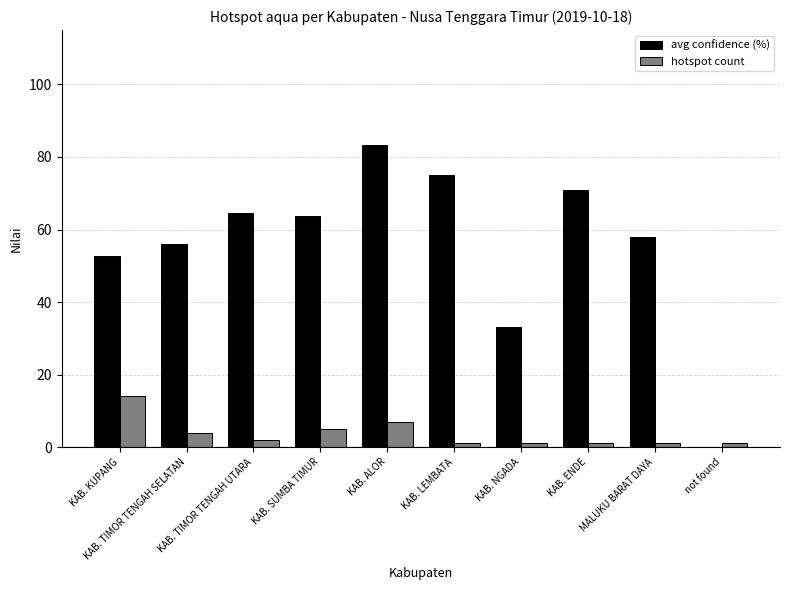

How many distinct data groups are displayed?

2